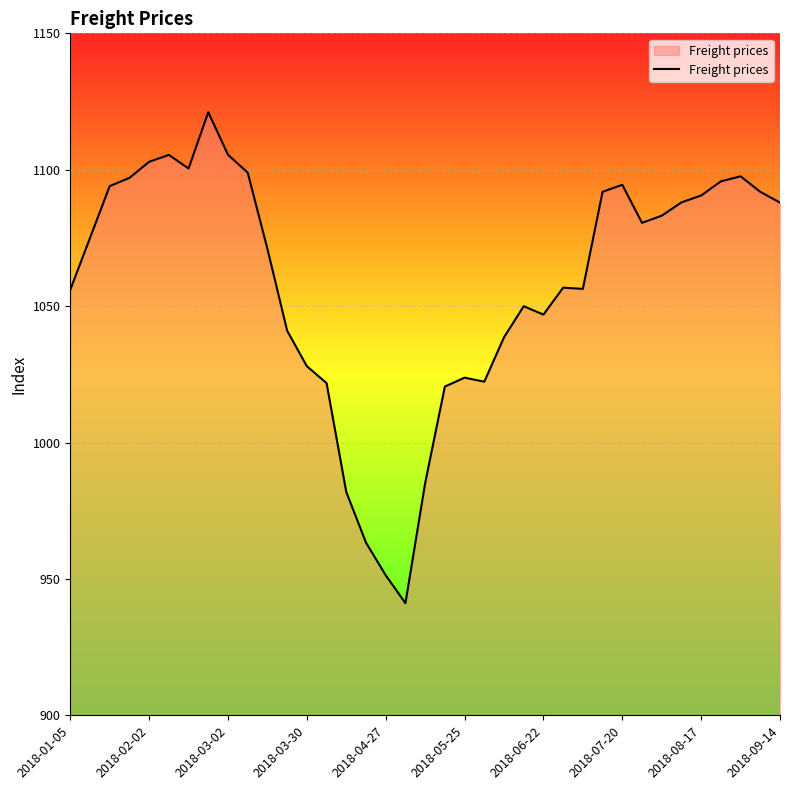

What is the smallest value displayed?

941.1